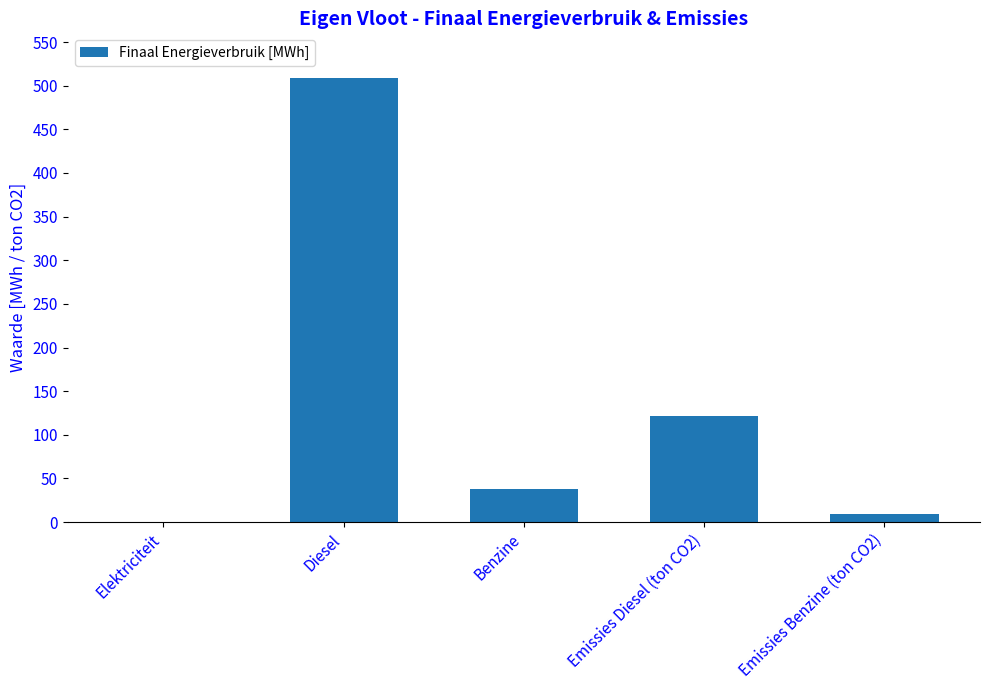

Reading left to right, what are all the values shown in this chart?

Elektriciteit=0.0	Diesel=508.5	Benzine=38.5	Emissies Diesel (ton CO2)=121.3	Emissies Benzine (ton CO2)=8.9